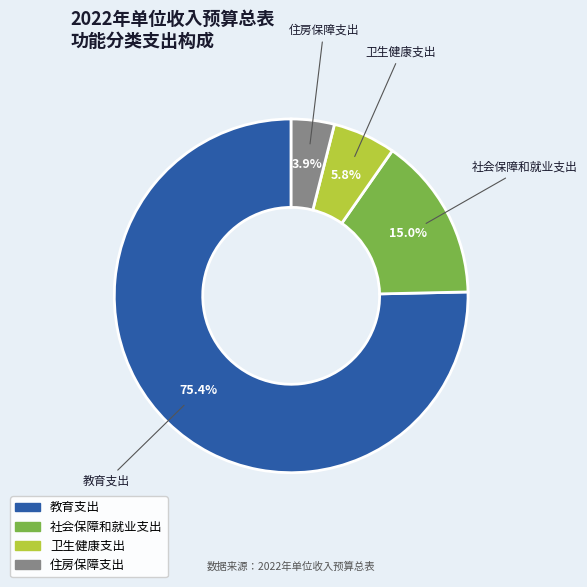

What portion of the pie excludes 住房保障支出?

96.1%